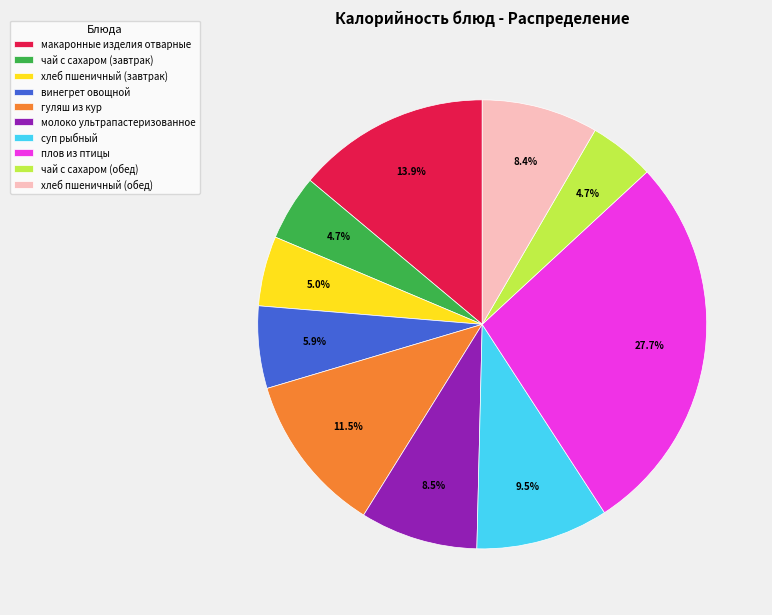

To the nearest percent, what percentage of the pie is чай с сахаром (завтрак)?

5%